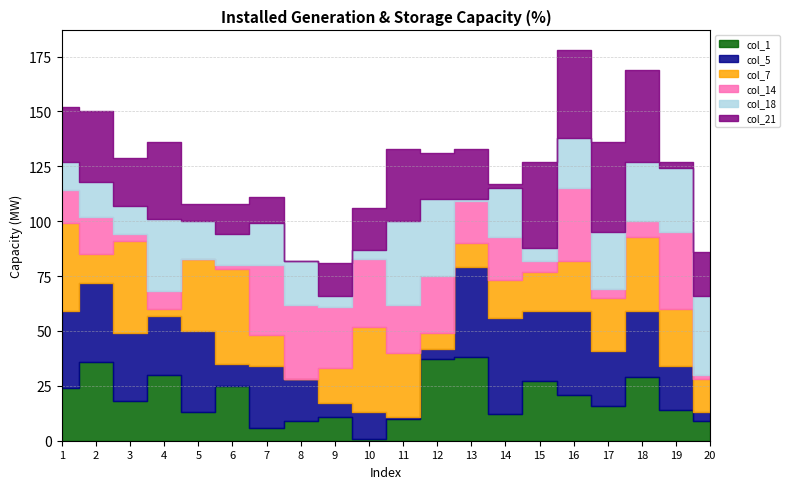

Rank the categories by col_5 value from lowest to highest.

11, 20, 12, 9, 6, 10, 8, 19, 17, 4, 7, 18, 3, 15, 1, 2, 5, 16, 13, 14